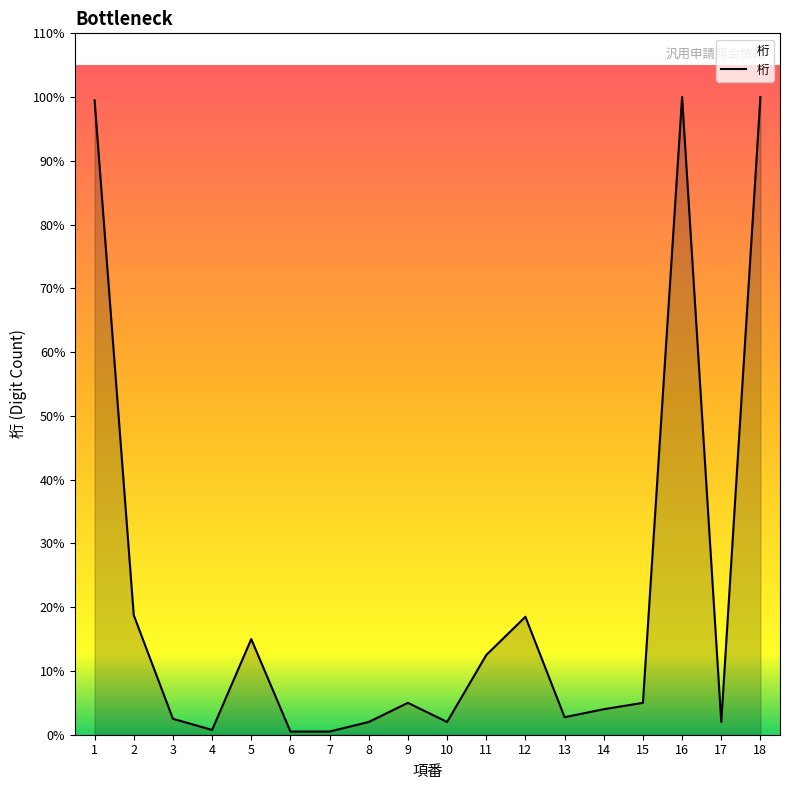

Does the chart display data point markers on the line(s)?

No